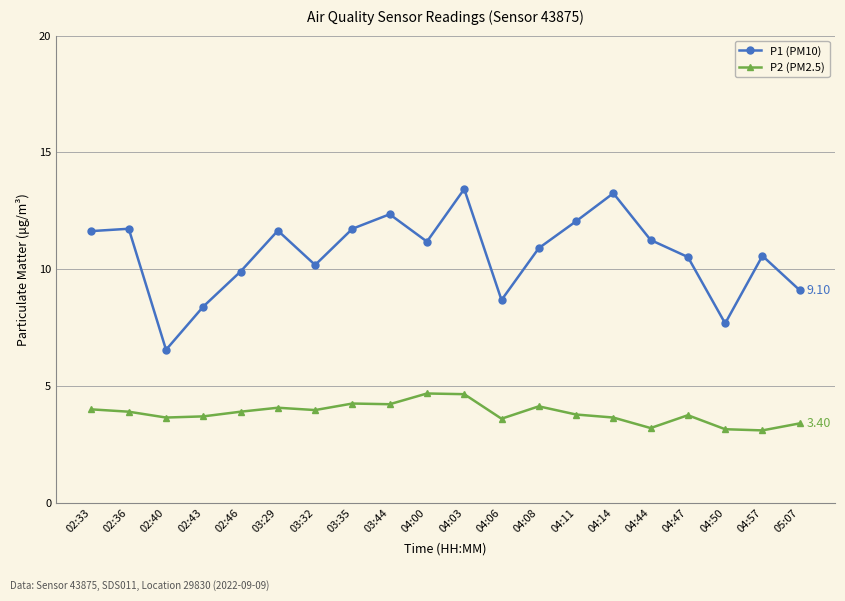

What position from the right is 04:11?

7